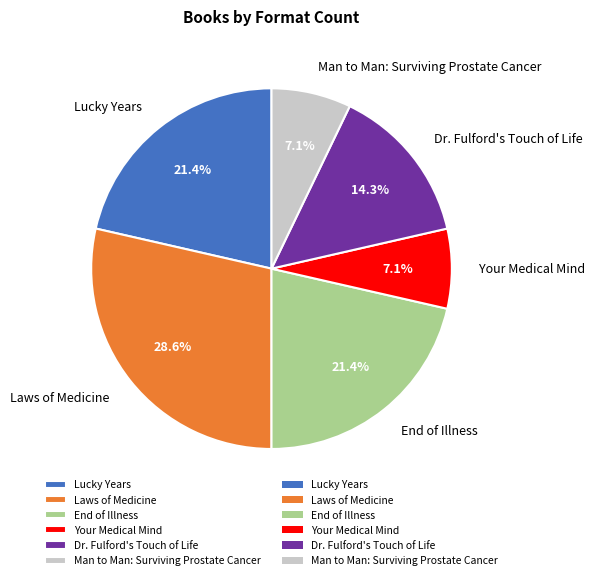

What is the ratio of the value at Laws of Medicine to the value at End of Illness?

1.3